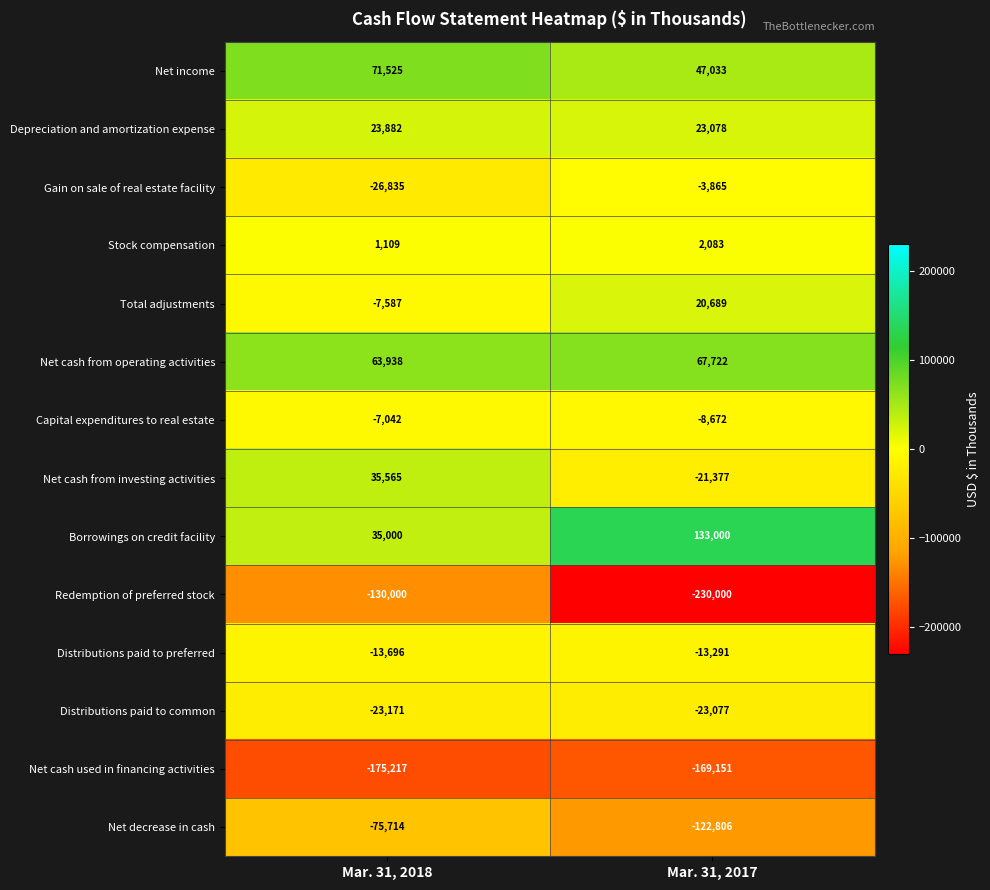

True or false: Total adjustments has a value of -7587 at Mar. 31, 2018.

True